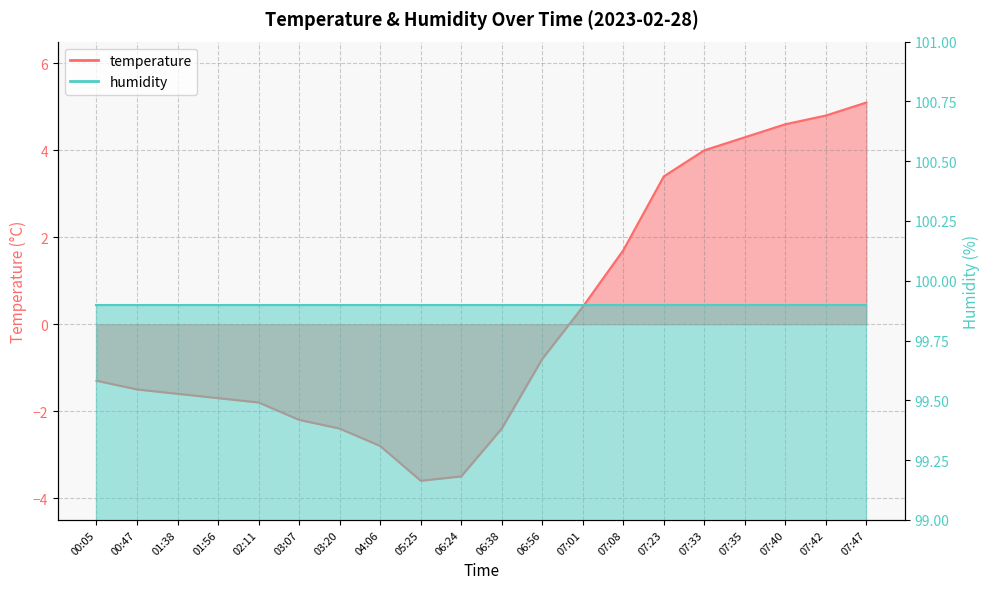

What is the label of the 4th point from the right?

07:35